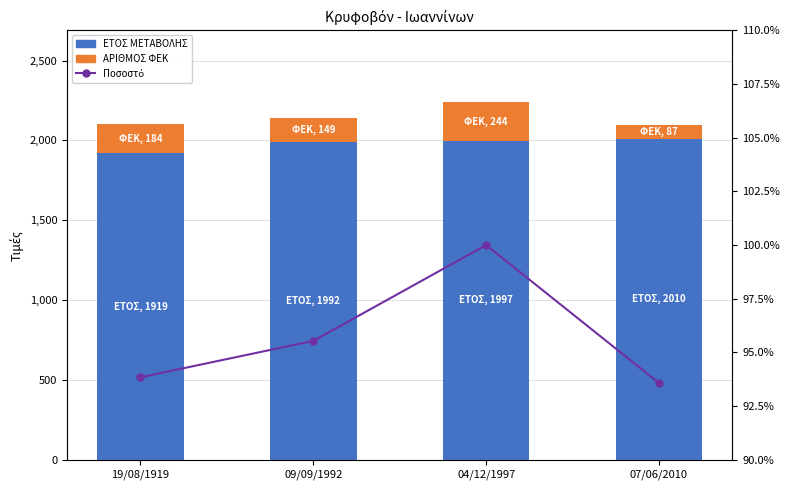

At which category is the sum across all series the highest?

04/12/1997